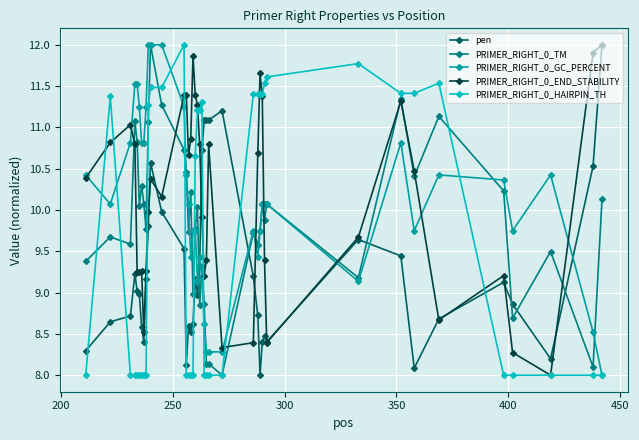

True or false: pen and PRIMER_RIGHT_0_GC_PERCENT intersect in this chart.

True